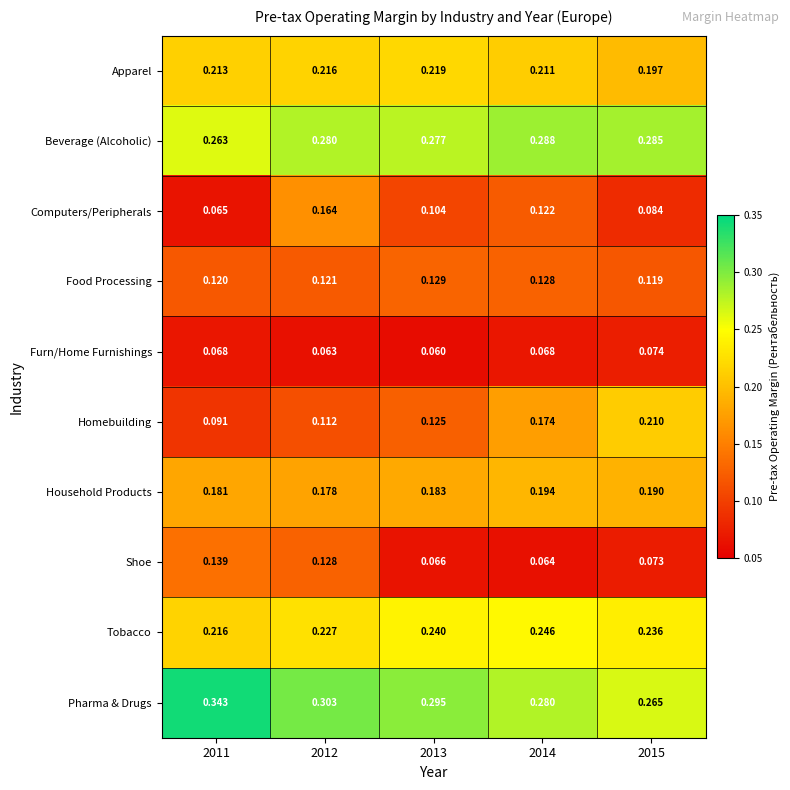

List the series in order of their peak value, highest first.

Pharma & Drugs, Beverage (Alcoholic), Tobacco, Apparel, Homebuilding, Household Products, Computers/Peripherals, Shoe, Food Processing, Furn/Home Furnishings